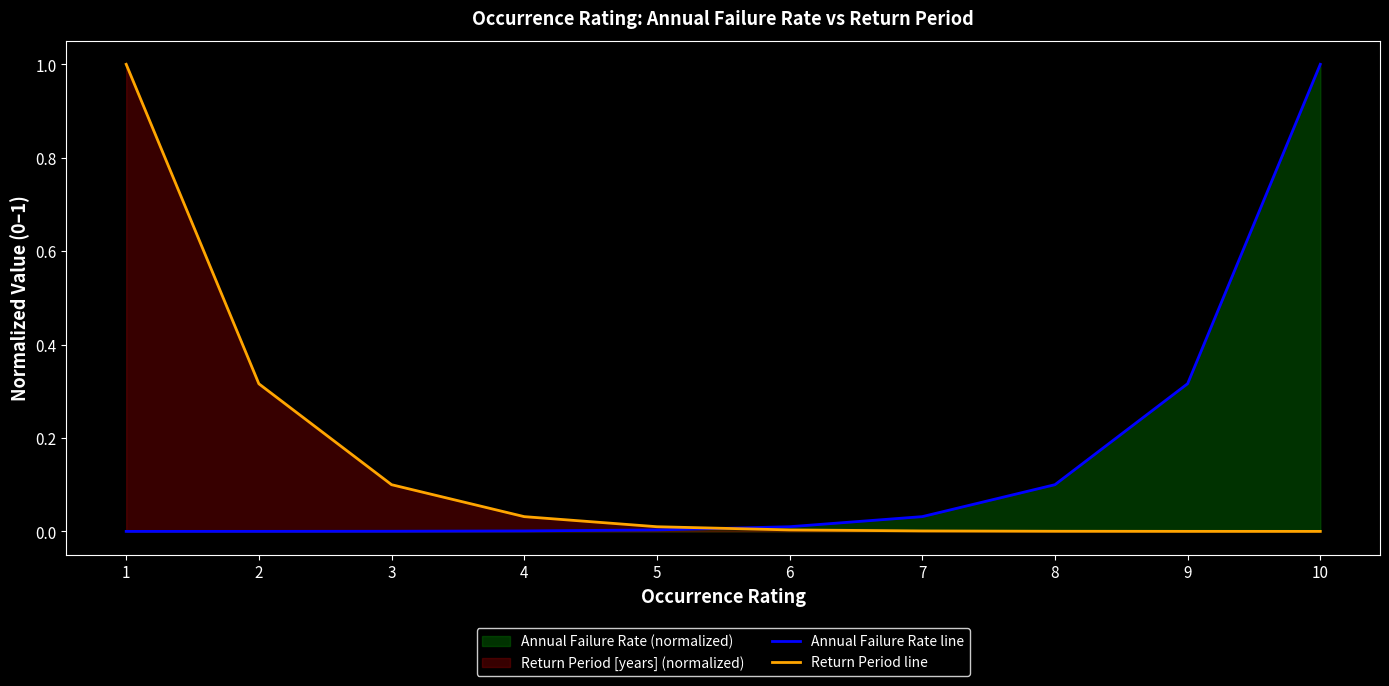

At 6, list the series in order from largest to smallest.

Annual Failure Rate line, Return Period line